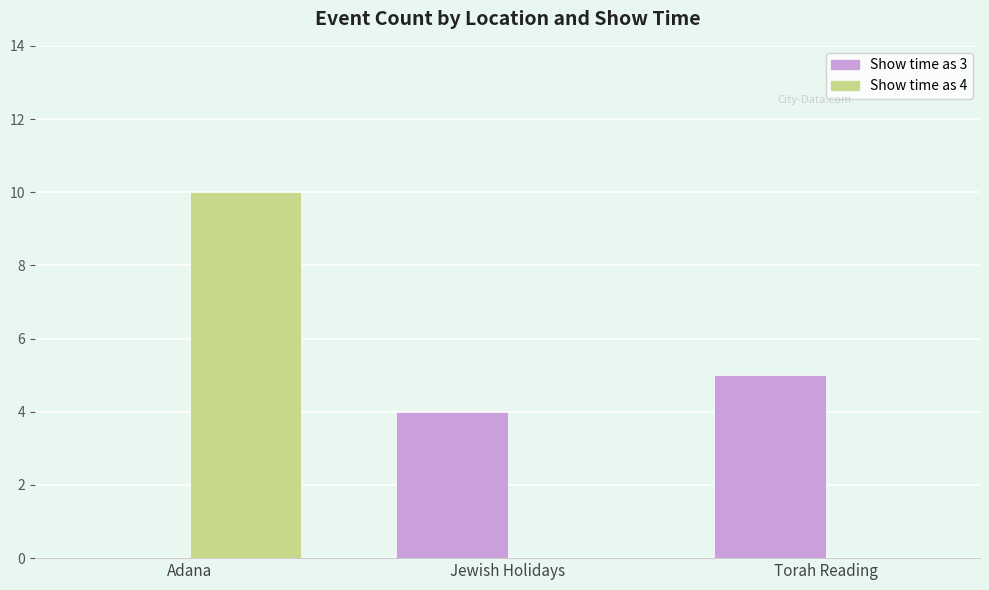

Are the bars horizontal?

No